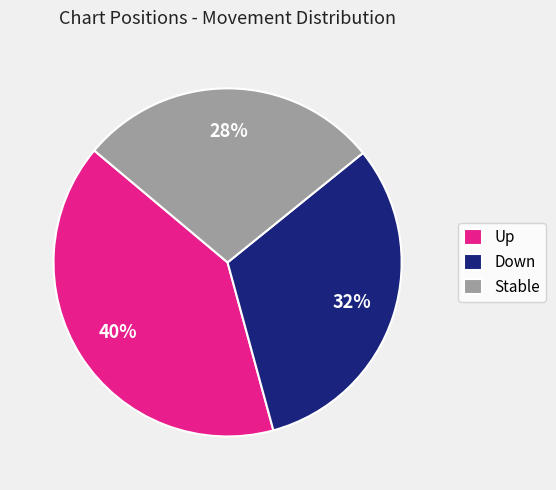

To the nearest percent, what percentage of the pie is Down?

32%